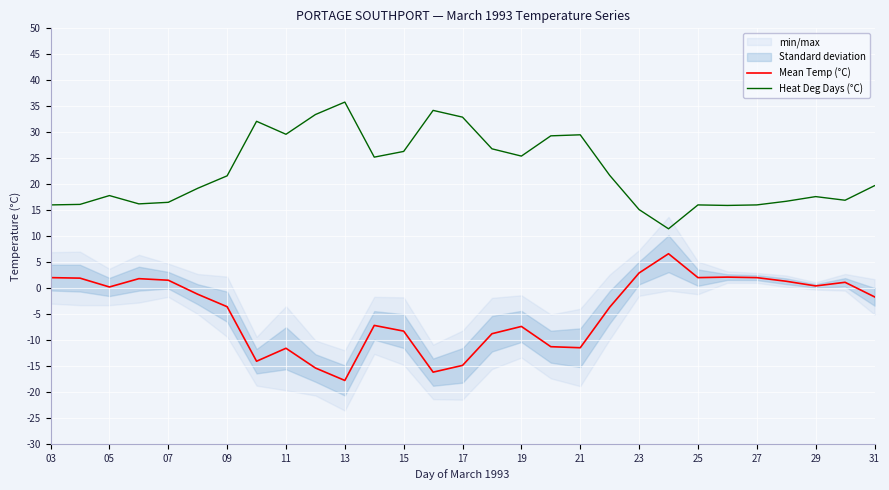

True or false: Mean Temp (°C) and Heat Deg Days (°C) cross at least once.

False